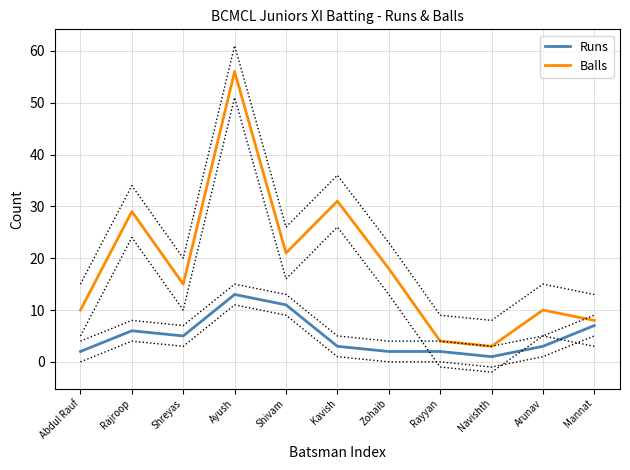

True or false: Balls and Runs intersect in this chart.

False